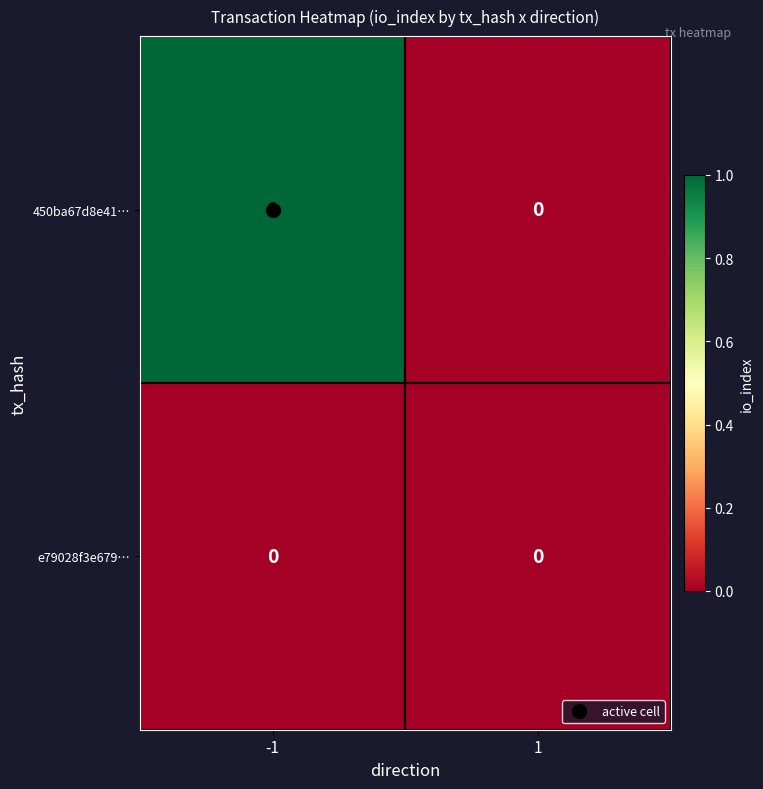

Which category has the highest value across all series?

-1